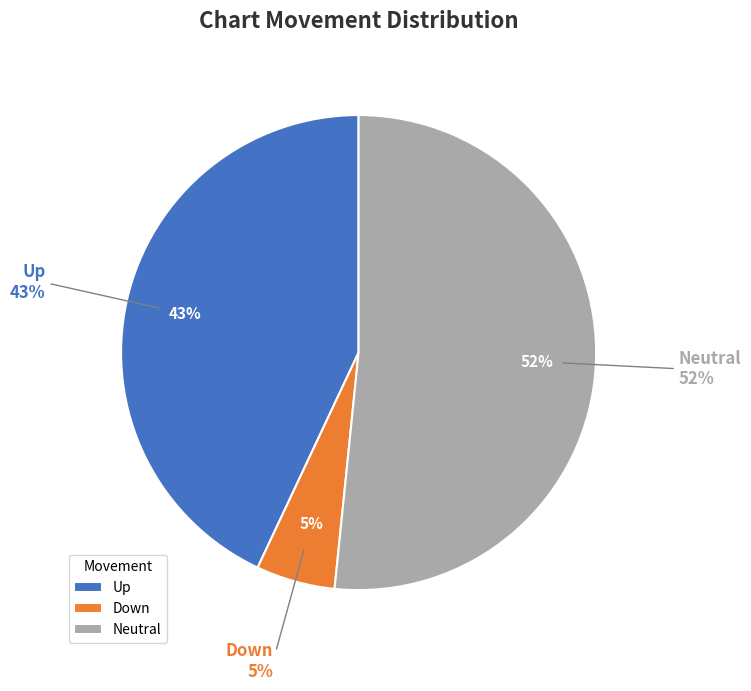

True or false: down accounts for 5% of the total.

True